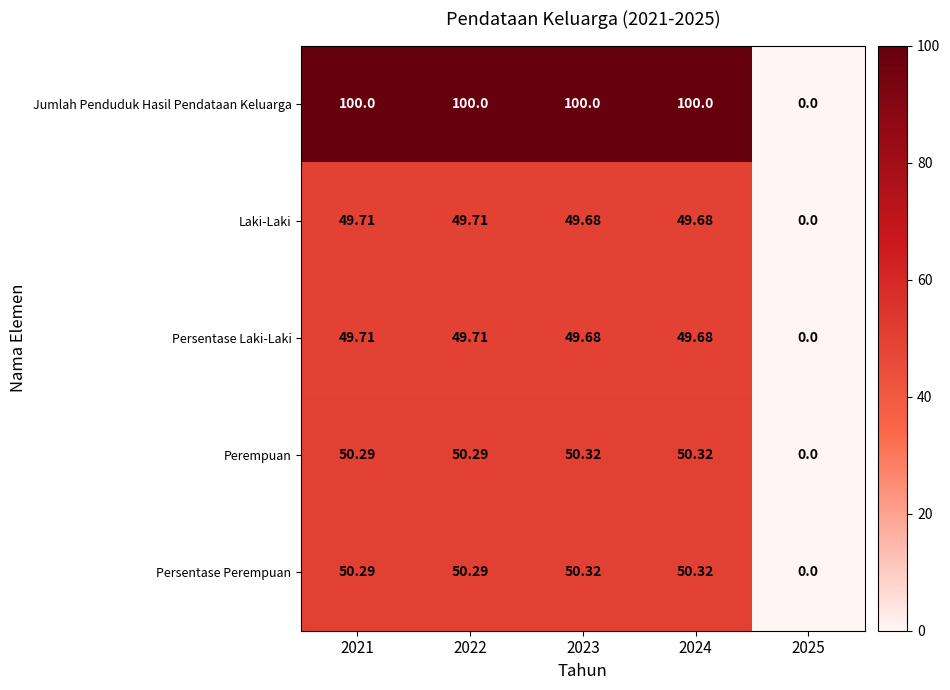

What is the total value across all series at 2024?

300.0